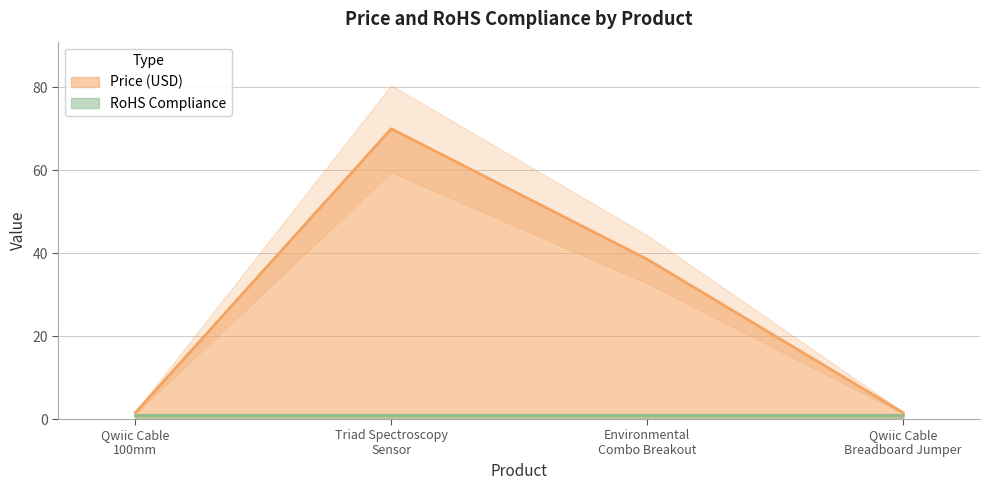

True or false: Price (USD) has more than 0 points higher than both neighbors.

True